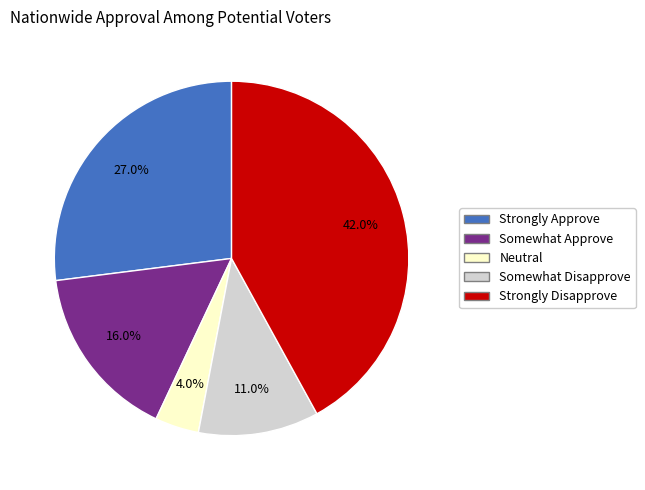

What percentage do Somewhat Approve and Somewhat Disapprove together represent?

27.0%